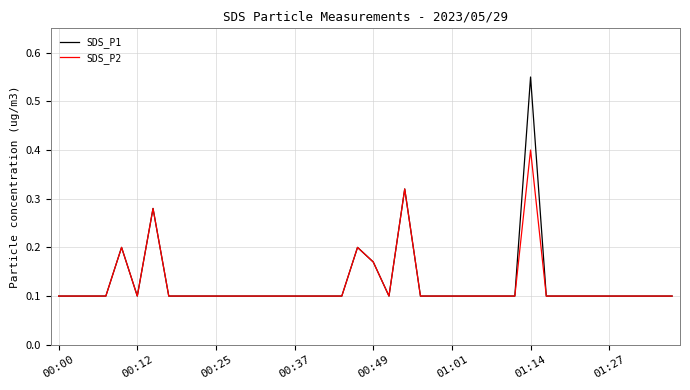

What is the highest value of the SDS_P2 series?

0.4